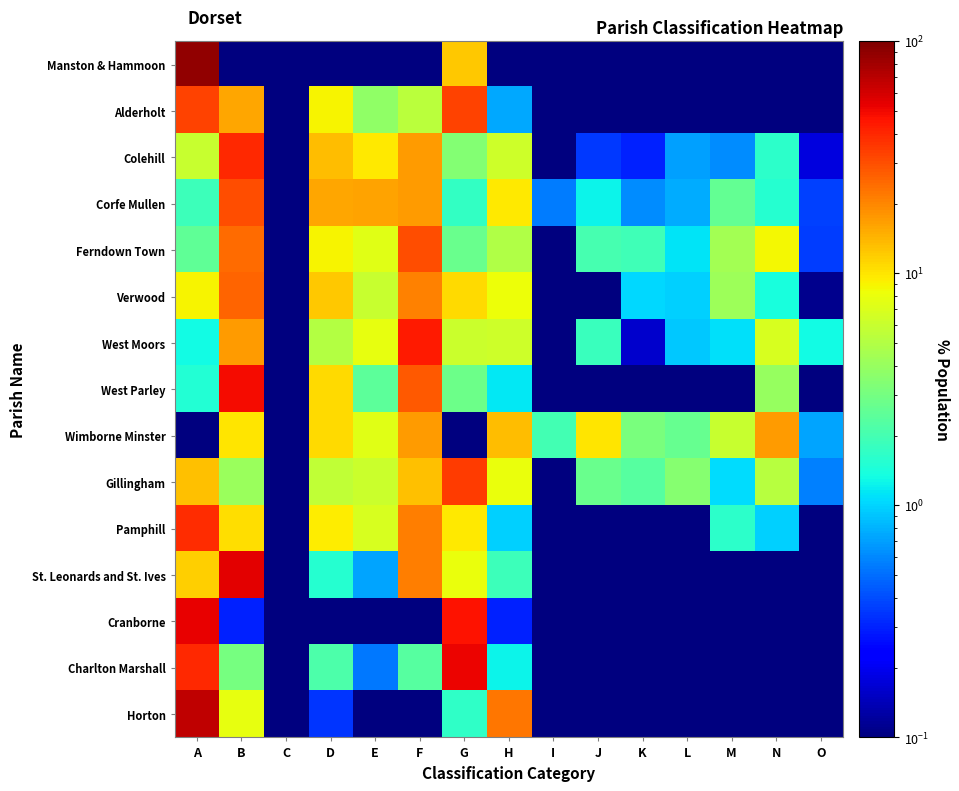

At which category is the sum across all series the highest?

A